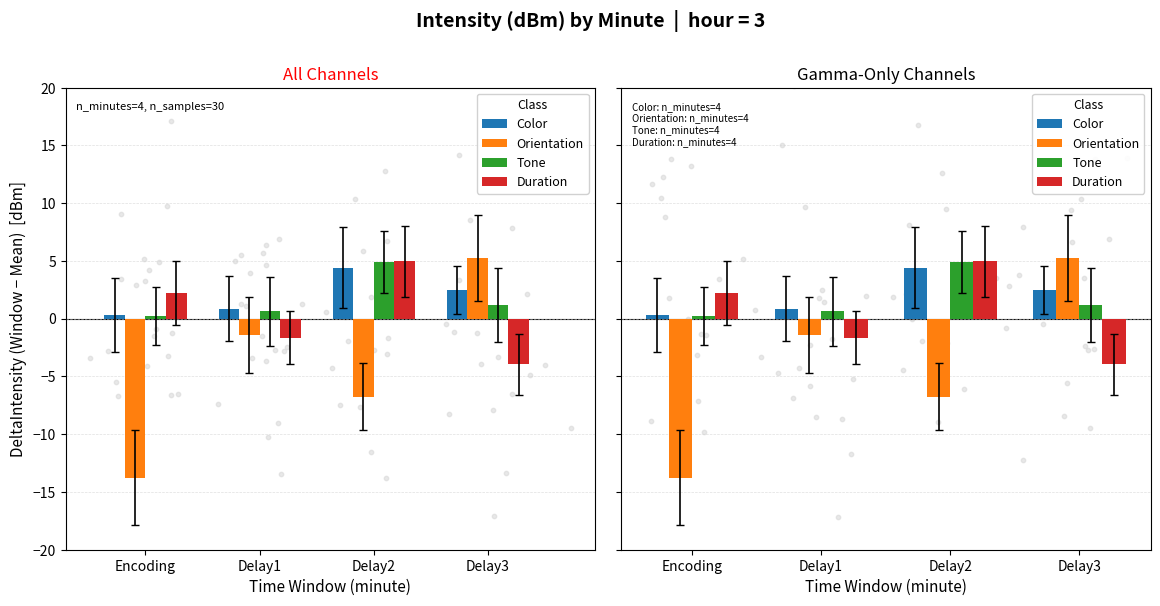

Which series has the largest total across all categories?

Color